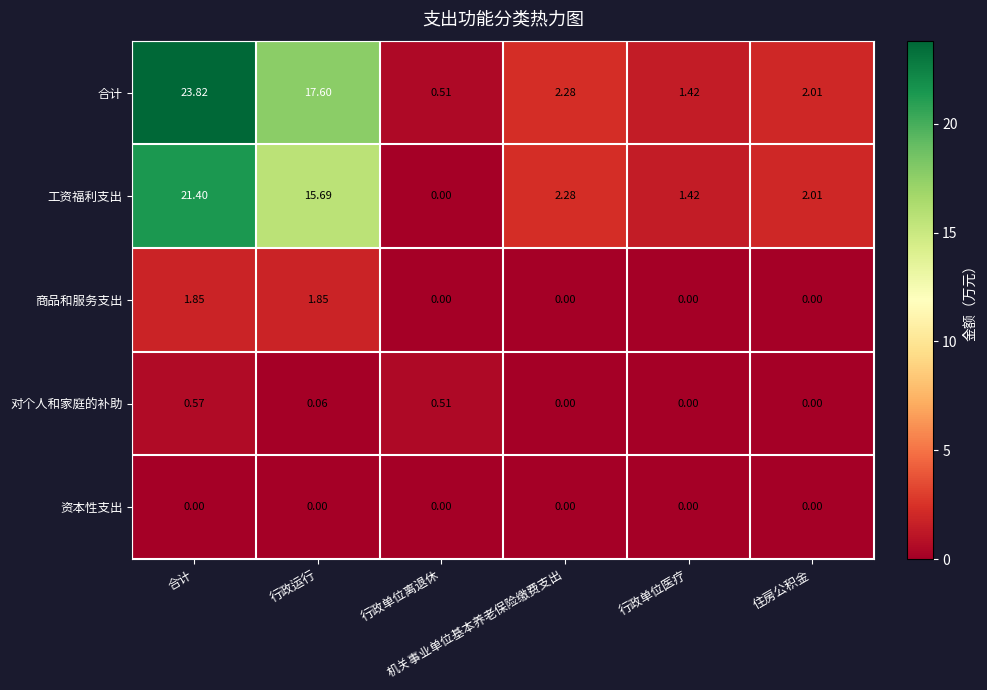

Reading right to left, what are all the values shown in this chart?

合计: 住房公积金=2.0	行政单位医疗=1.4	机关事业单位基本养老保险缴费支出=2.3	行政单位离退休=0.5	行政运行=17.6	合计=23.8
工资福利支出: 住房公积金=2.0	行政单位医疗=1.4	机关事业单位基本养老保险缴费支出=2.3	行政单位离退休=0.0	行政运行=15.7	合计=21.4
商品和服务支出: 住房公积金=0.0	行政单位医疗=0.0	机关事业单位基本养老保险缴费支出=0.0	行政单位离退休=0.0	行政运行=1.9	合计=1.9
对个人和家庭的补助: 住房公积金=0.0	行政单位医疗=0.0	机关事业单位基本养老保险缴费支出=0.0	行政单位离退休=0.5	行政运行=0.1	合计=0.6
资本性支出: 住房公积金=0.0	行政单位医疗=0.0	机关事业单位基本养老保险缴费支出=0.0	行政单位离退休=0.0	行政运行=0.0	合计=0.0